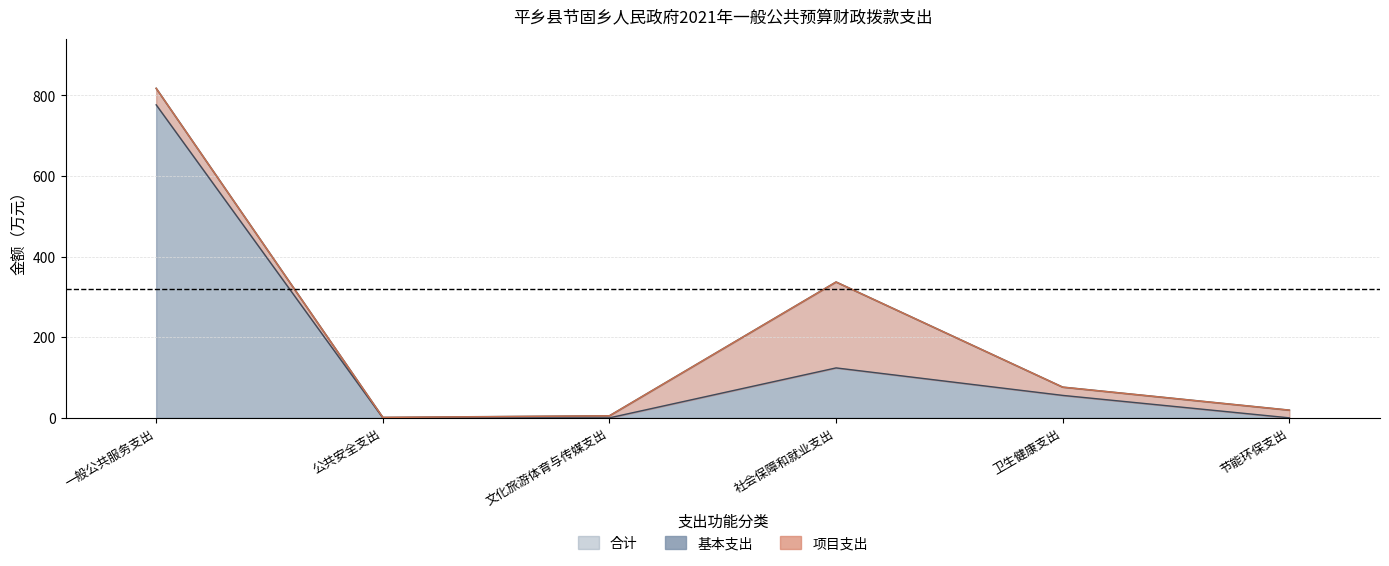

The value of 基本支出 at 节能环保支出 is -333.9. True or false?

False